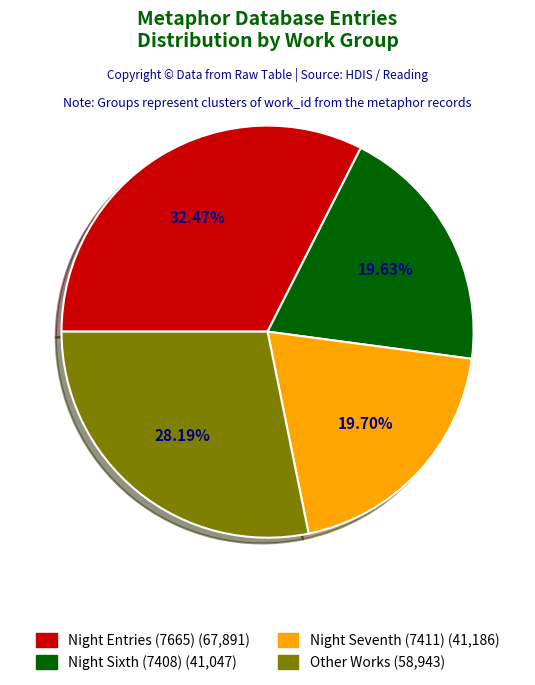

Does any single category account for the majority?

No